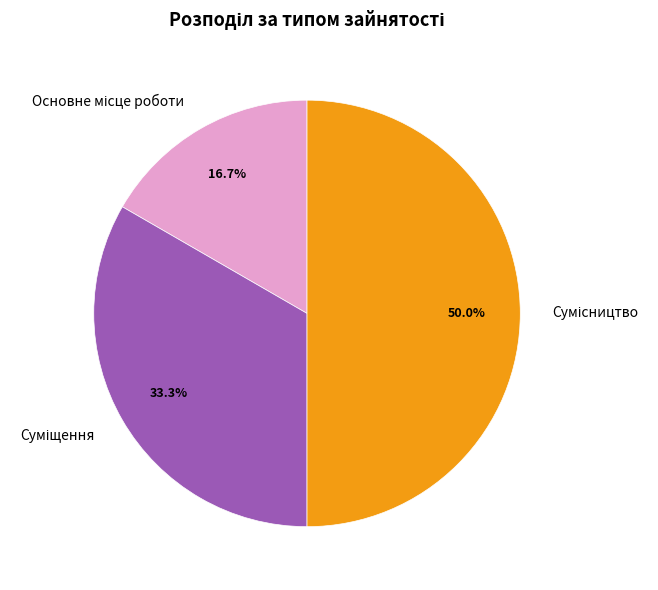

What percentage is the Суміщення slice, to the nearest percent?

33%